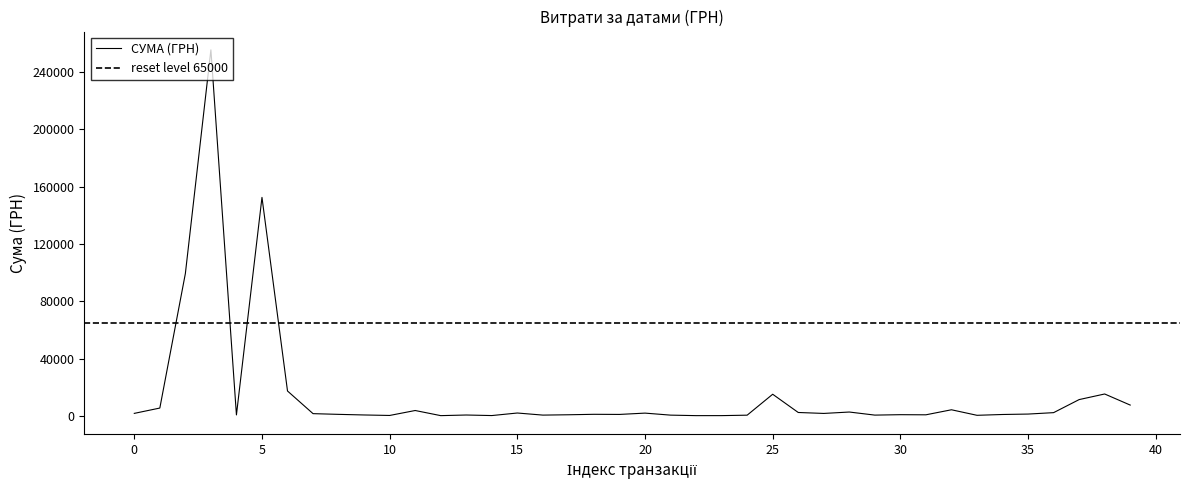

True or false: the data shows 2327.3 at 0.

False